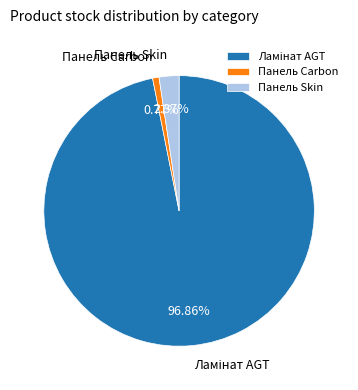

Does any single category account for the majority?

Yes